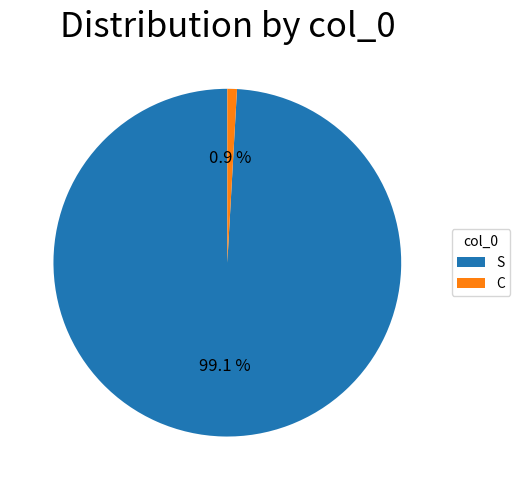

Which has a higher value, C or S?

S